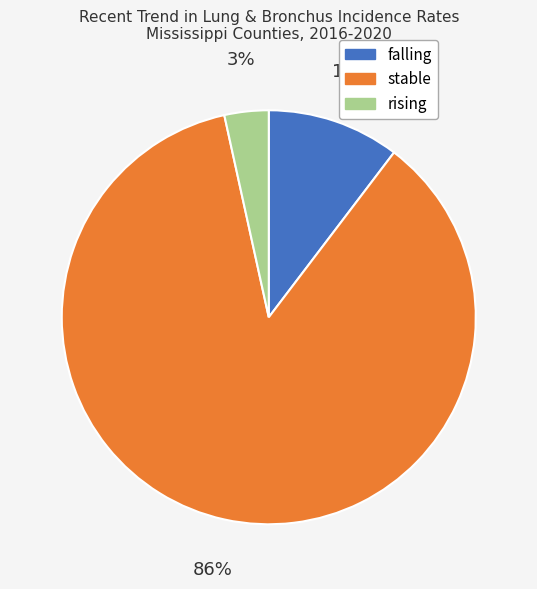

Is the sum of falling and stable greater than half?

Yes